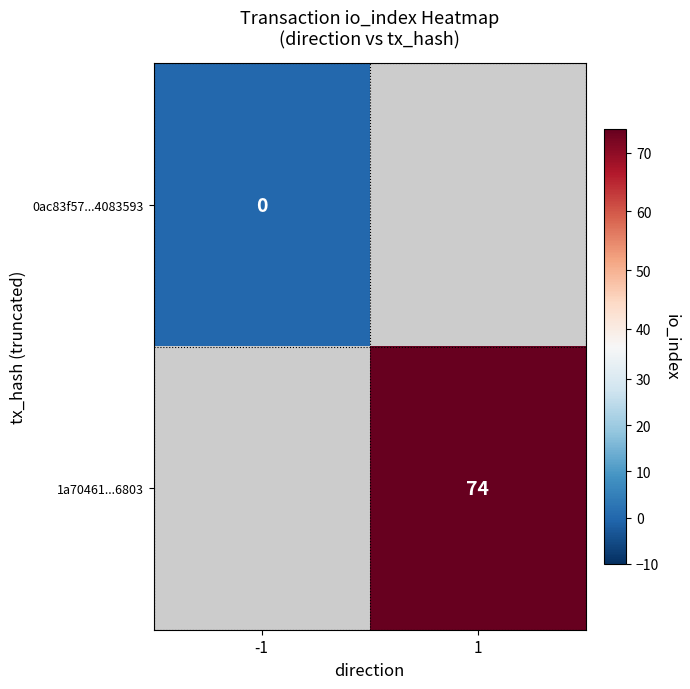

The value of 1a70461...6803 at 1 is 111. True or false?

False